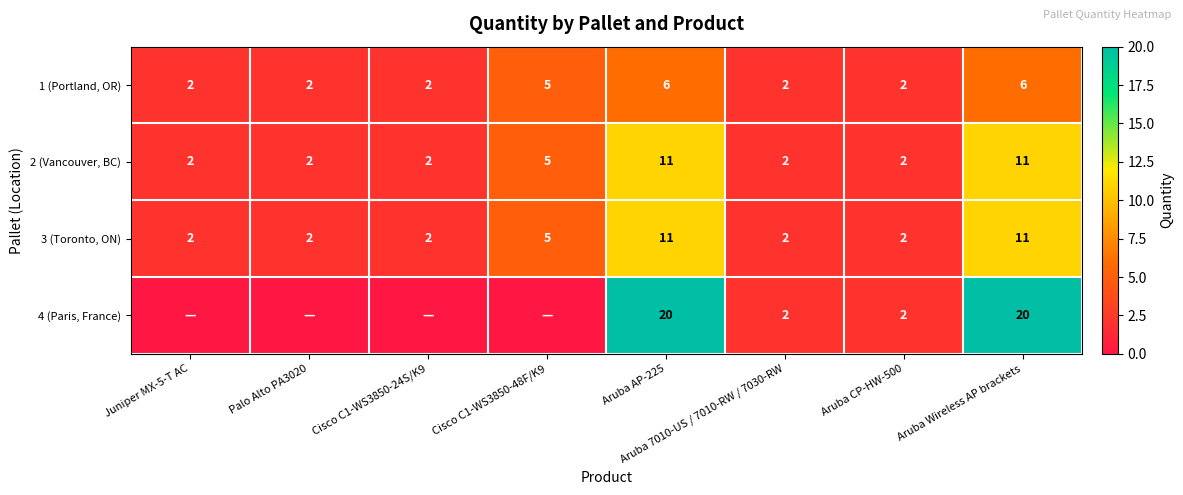

How many 1 (Portland, OR) values are between 2 and 6?

8